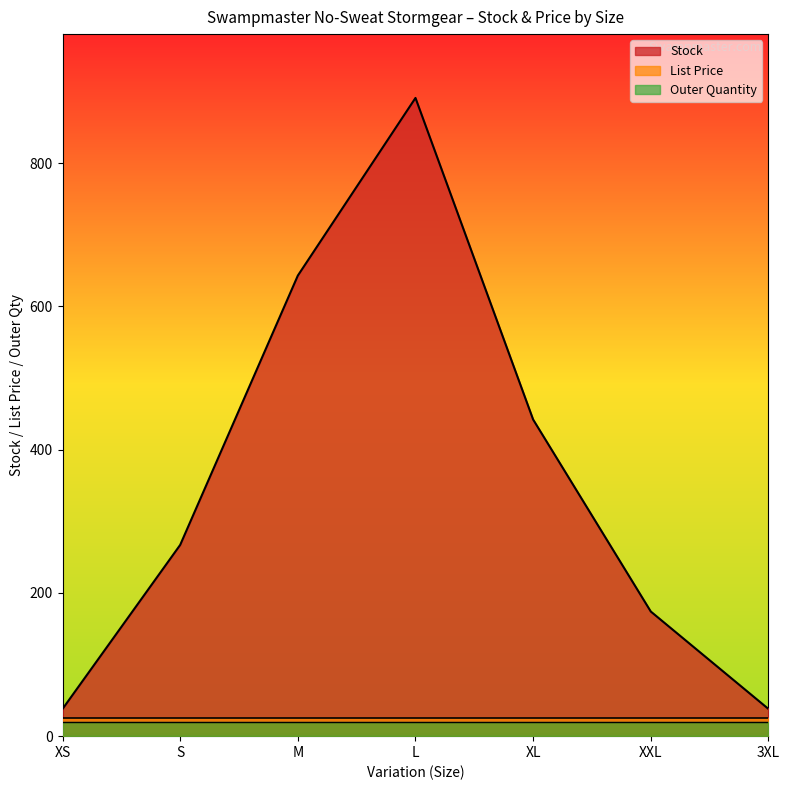

What is the label of the 7th point from the left?

3XL